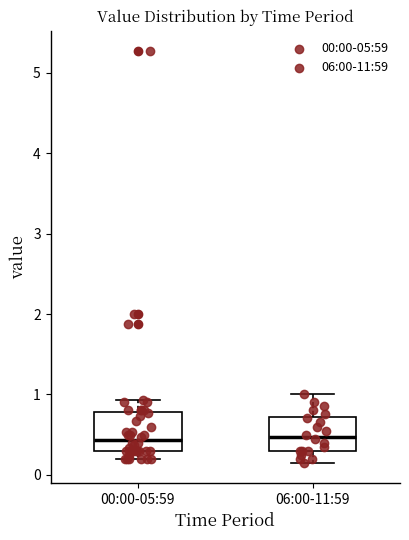

Reading left to right, read every box against the y-axis: the position of its median line, the range the box covers, and the ends of its whiskers. The values are not printed on the chart, so give them approximately, as read against the axis.

00:00-05:59: median 0.4, box 0.3 to 0.8, whiskers 0.2 to 0.9
06:00-11:59: median 0.5, box 0.3 to 0.7, whiskers 0.2 to 1.0